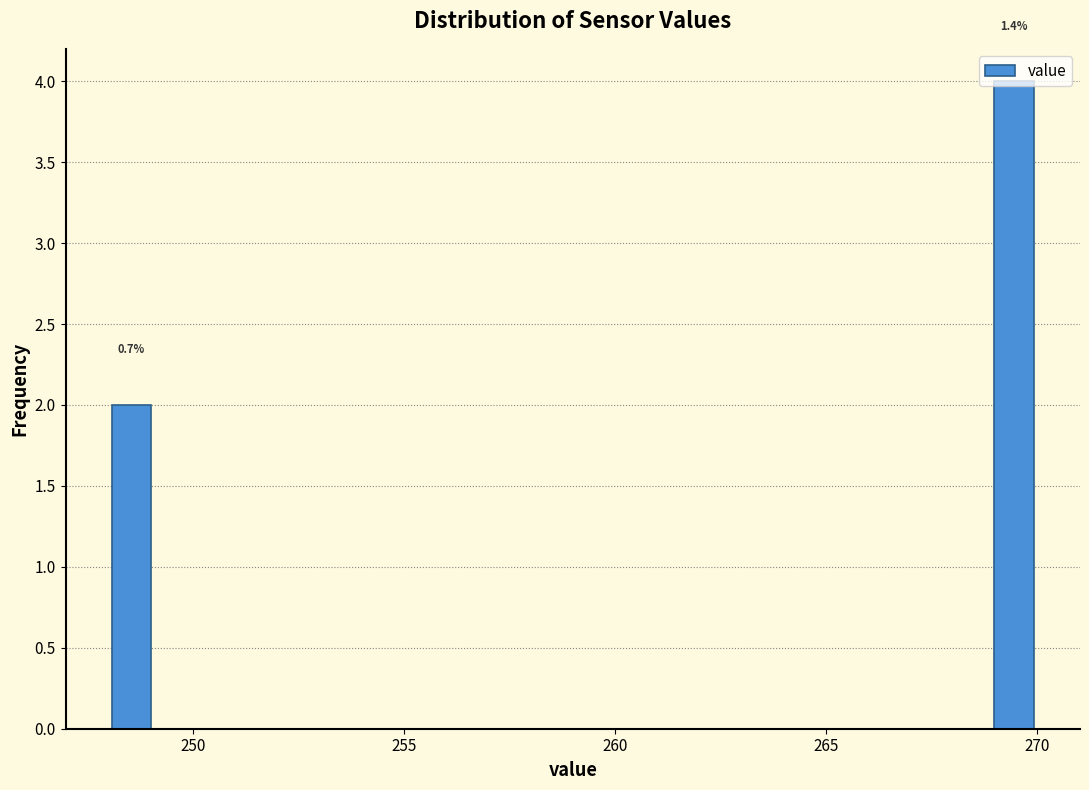

Around what value on the x-axis is the tallest bar? Give the approximate position of its centre, as read against the axis.

269.5